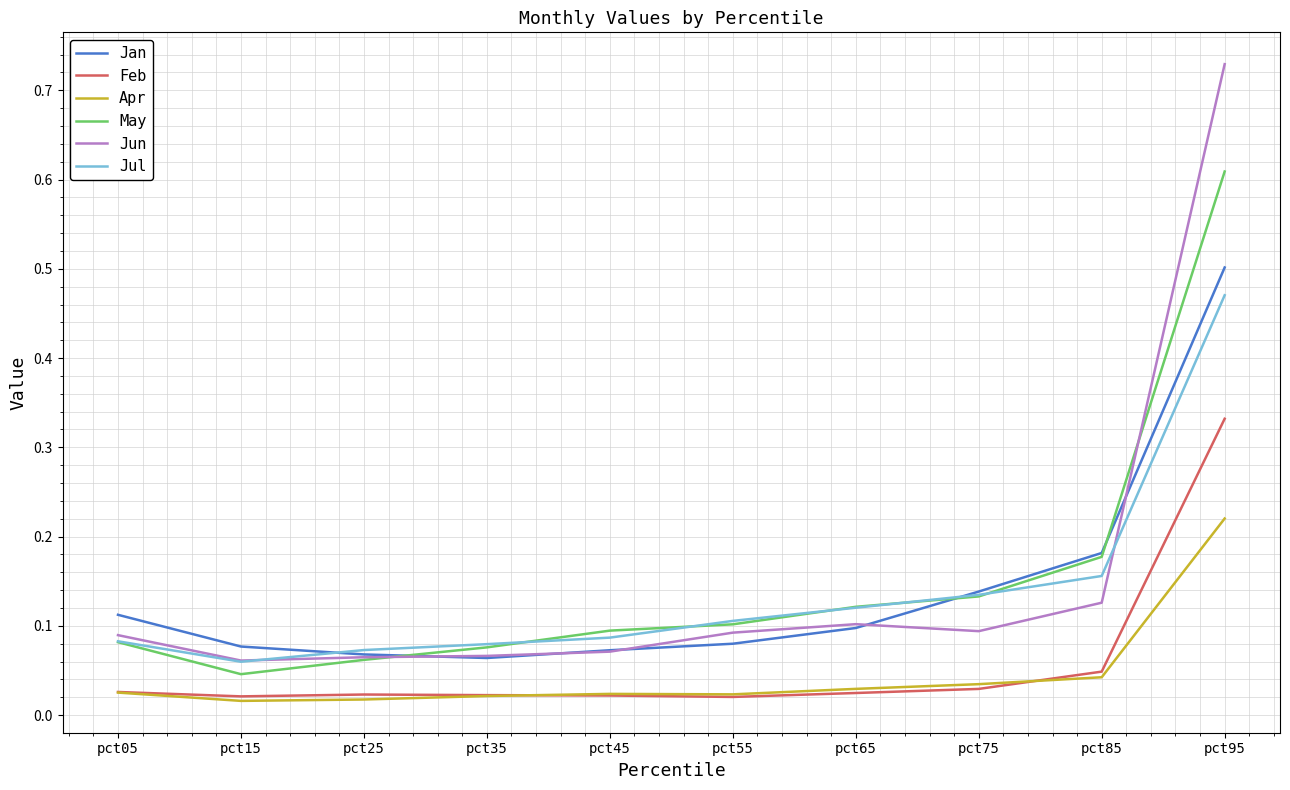

How many series are shown in this chart?

6